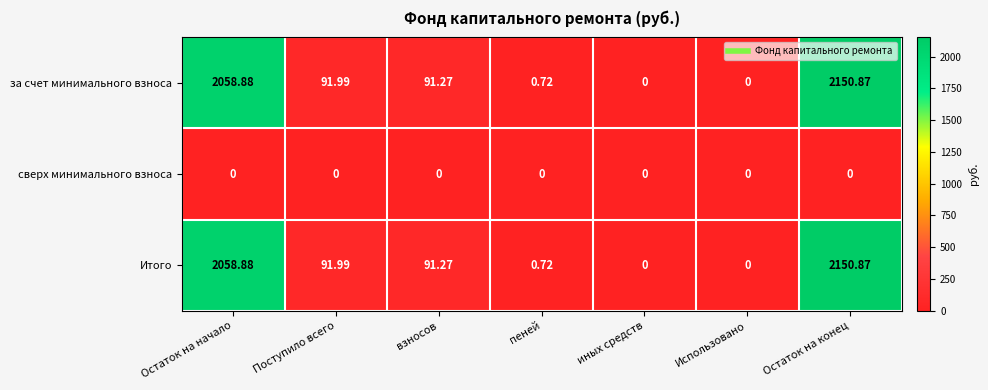

Where does the Итого series first go above 91?

Остаток на начало